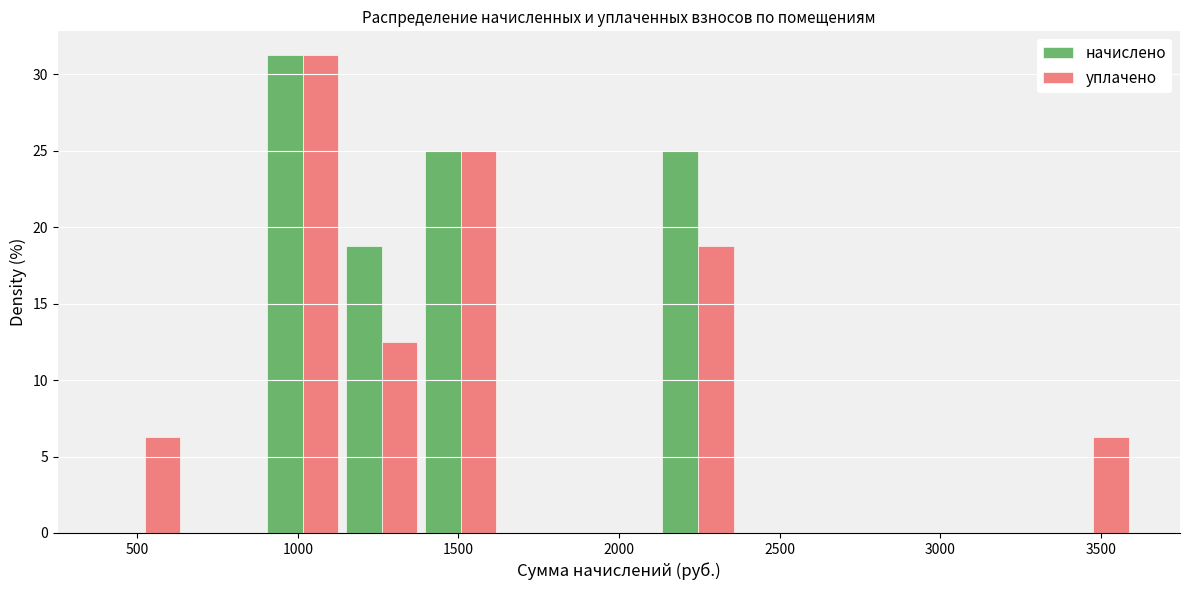

Reading left to right, list every range on the x-axis with the height of the bar of each series over it. Neither the bar edges nor the heights are printed on the chart, so give them approximately, as read against the axes.

400 to 650: начислено=0	уплачено=6.5
650 to 900: начислено=0	уплачено=0
900 to 1150: начислено=31.5	уплачено=31.5
1150 to 1400: начислено=19.0	уплачено=12.5
1400 to 1650: начислено=25.0	уплачено=25.0
1650 to 1900: начислено=0	уплачено=0
1900 to 2100: начислено=0	уплачено=0
2100 to 2350: начислено=25.0	уплачено=19.0
2350 to 2600: начислено=0	уплачено=0
2600 to 2850: начислено=0	уплачено=0
2850 to 3100: начислено=0	уплачено=0
3100 to 3350: начислено=0	уплачено=0
3350 to 3600: начислено=0	уплачено=6.5